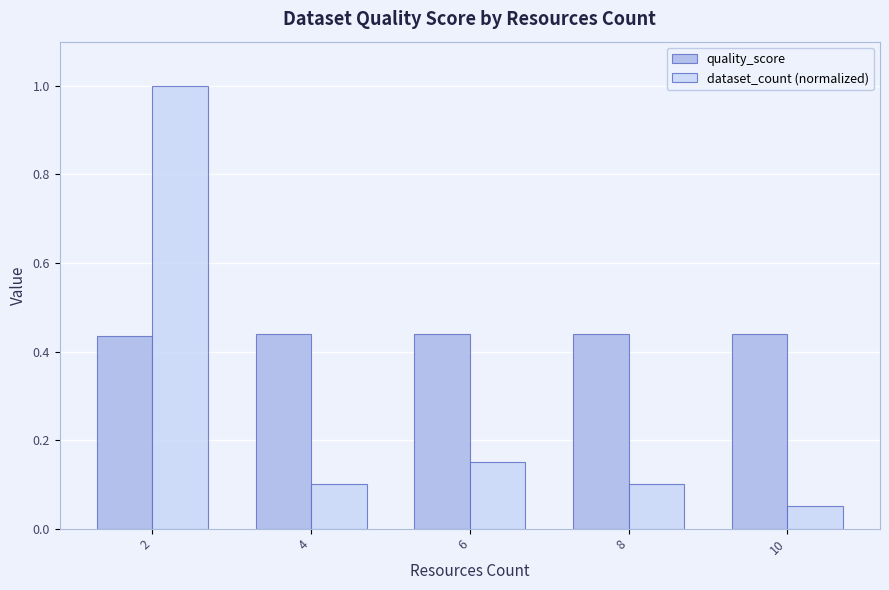

The value of dataset_count (normalized) at 10 is 0.1. True or false?

True